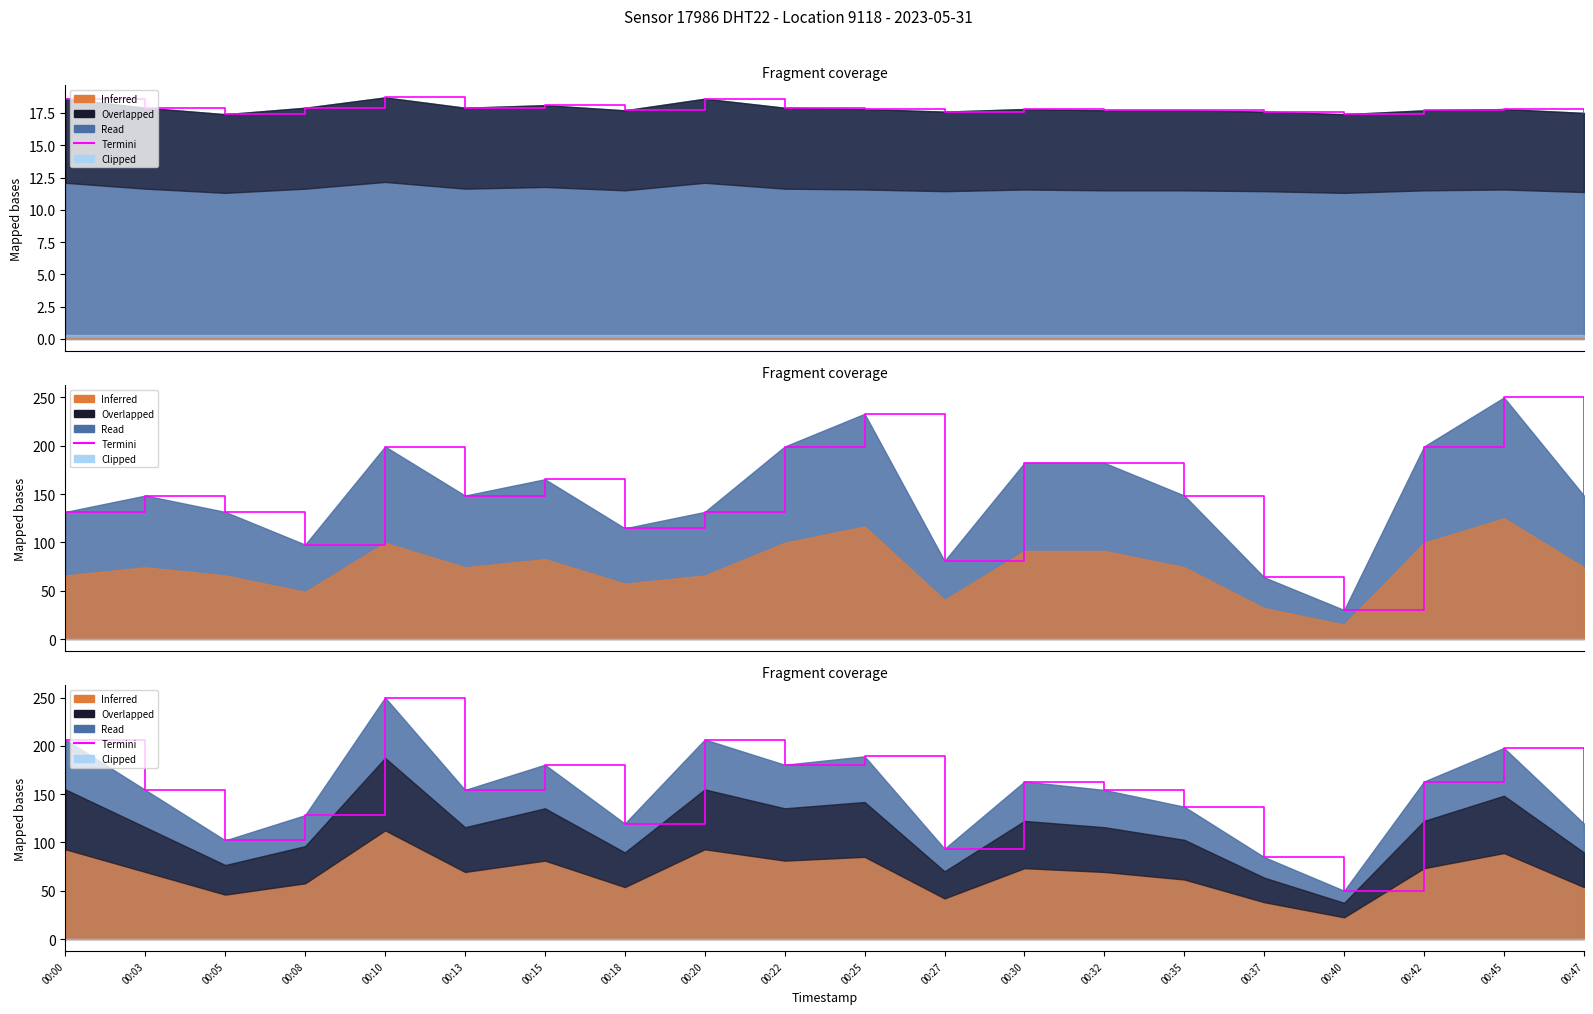

Which category has the lowest value across all series?

00:40